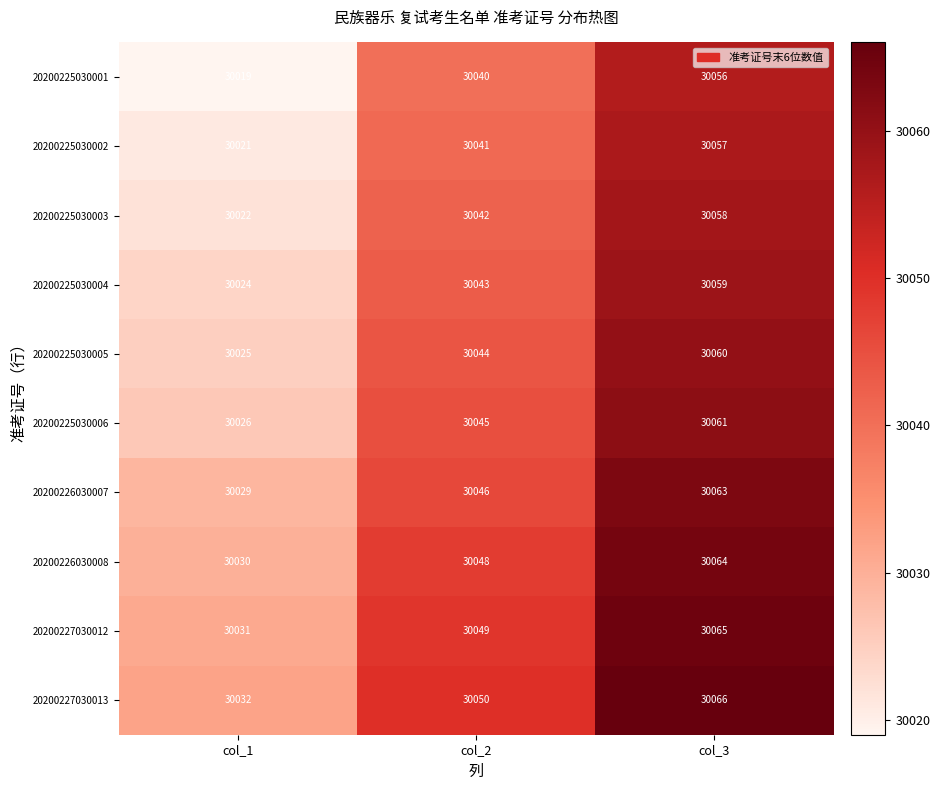

How many distinct data groups are displayed?

10